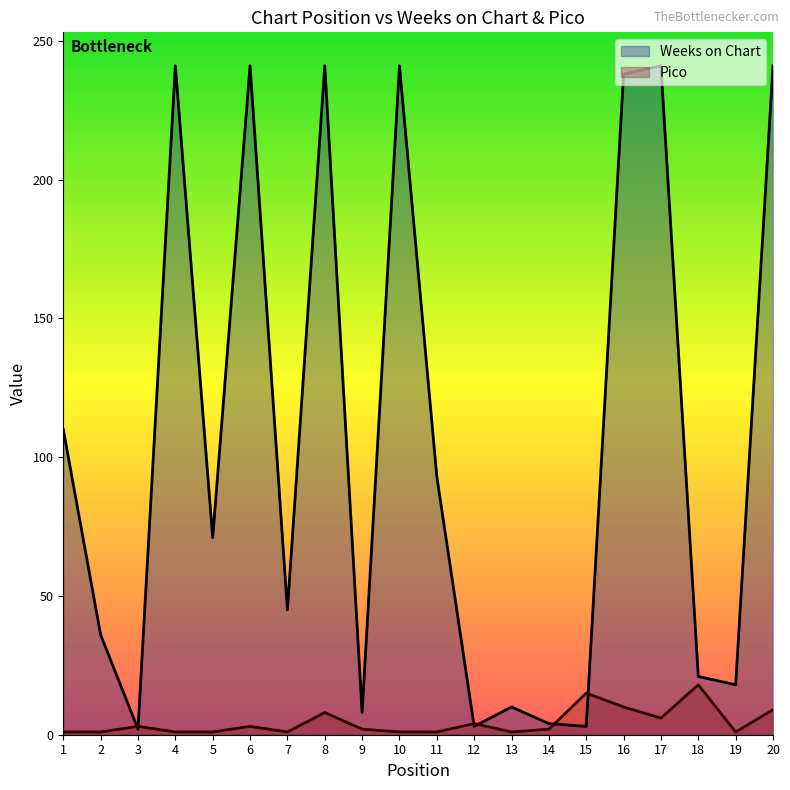

True or false: Weeks on Chart has a value of 45 at 7.

True